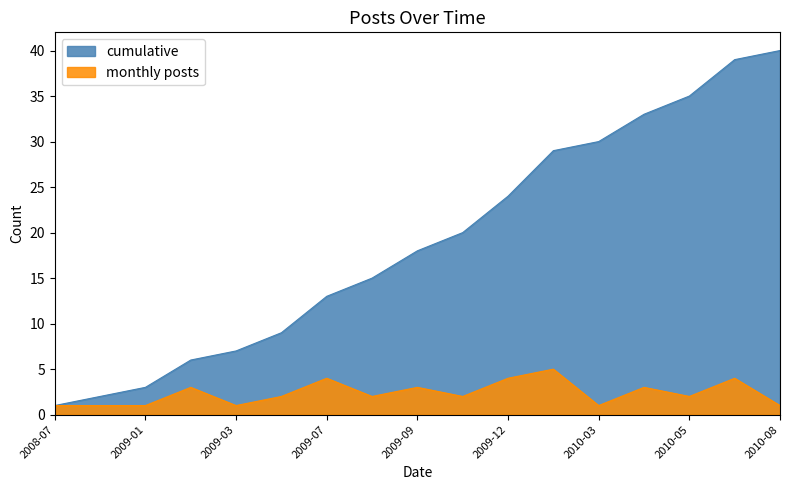

Which label corresponds to the largest value in the chart?

2010-08